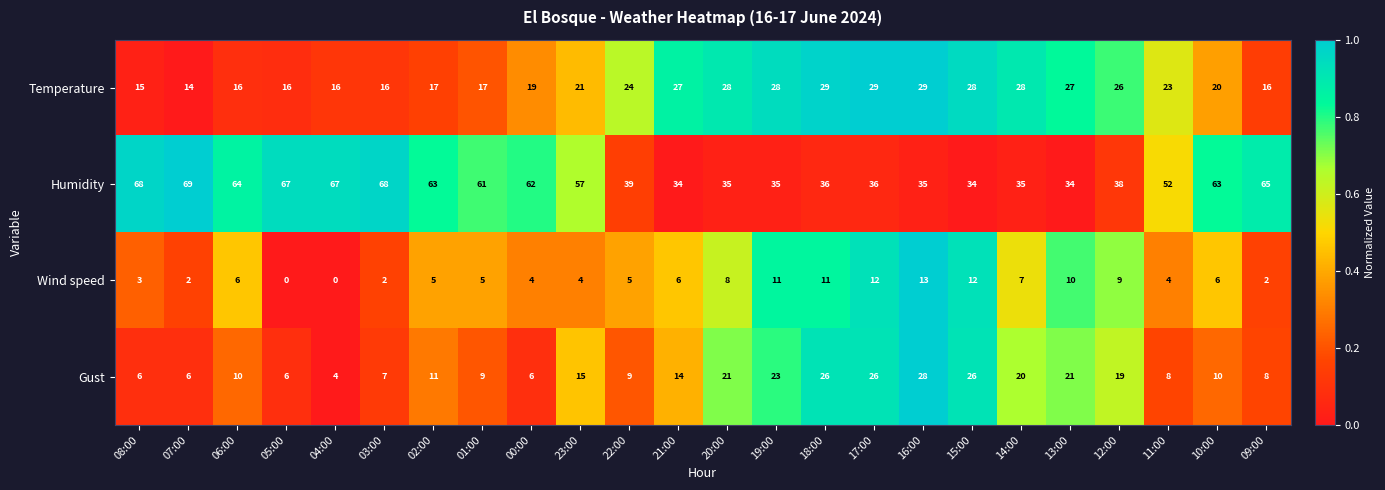

What is the difference between the highest and lowest values at 14:00?

28